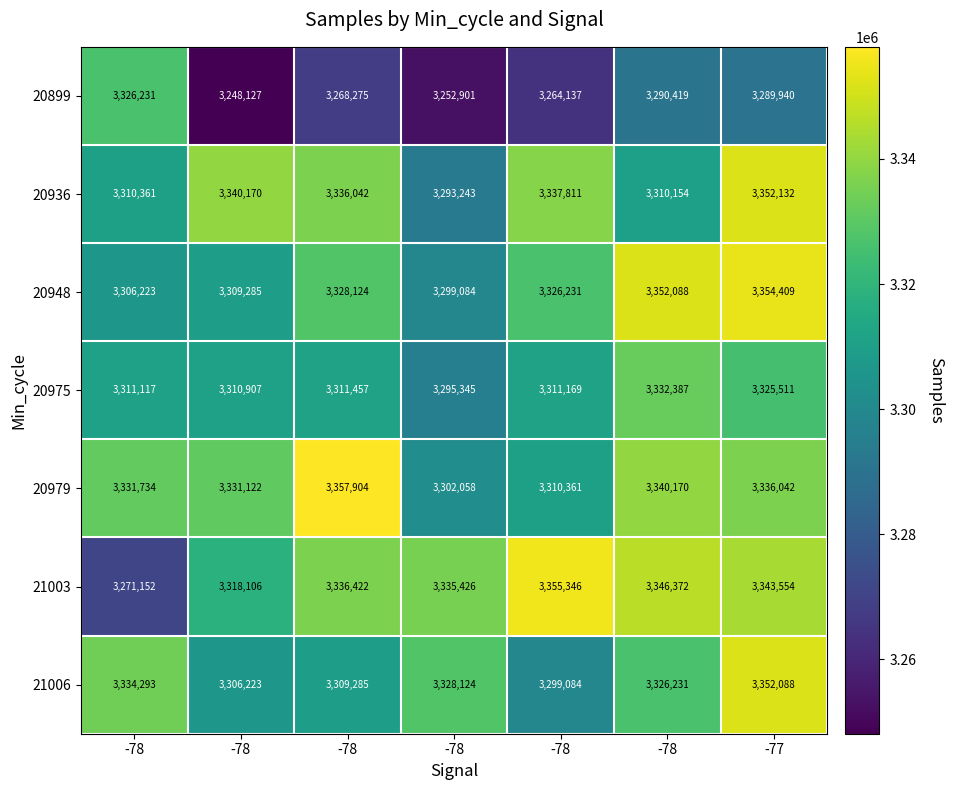

At which category is the sum across all series the highest?

-77